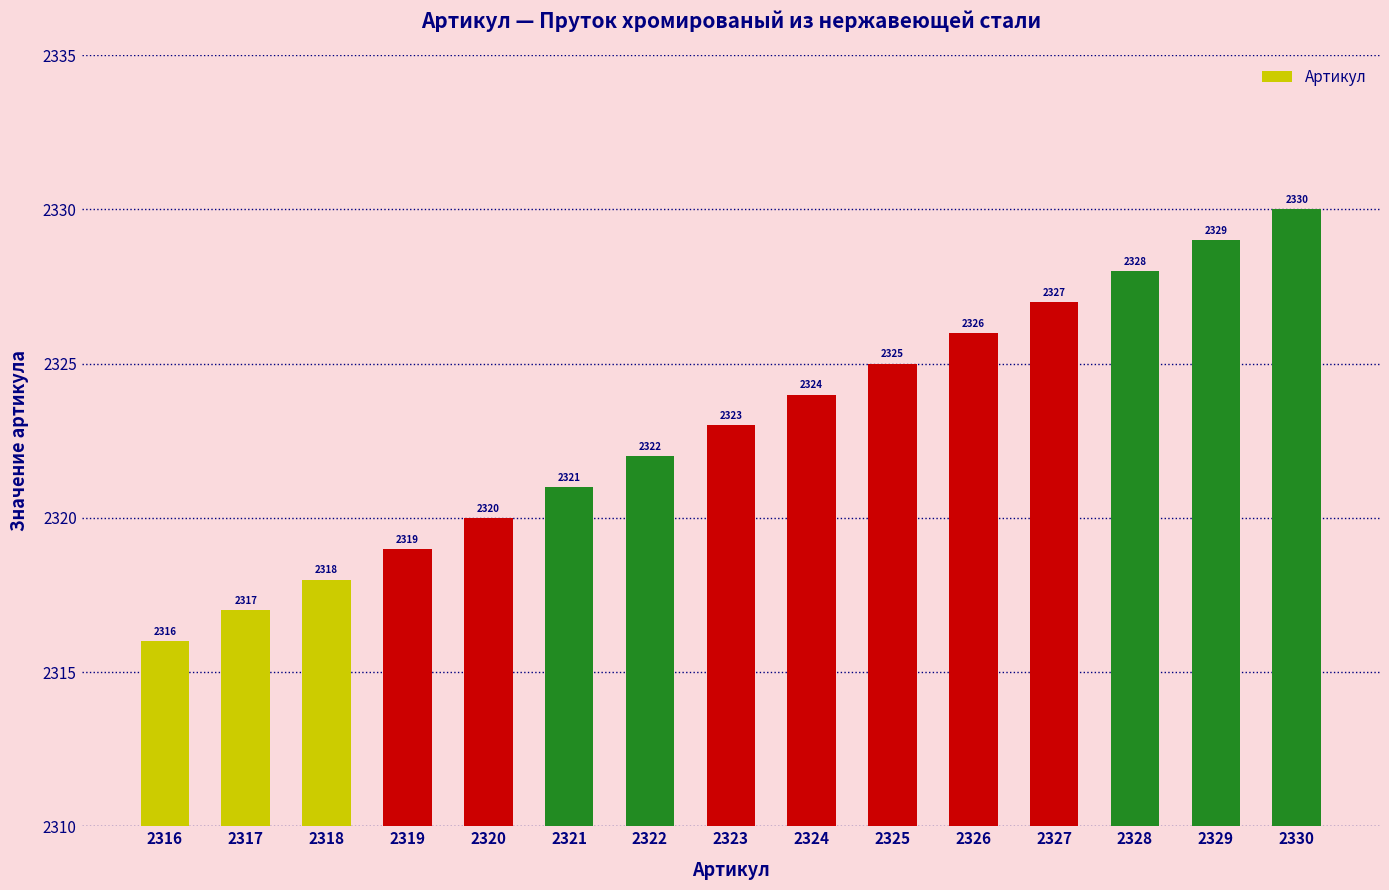

What is the value of the 9th bar from the left?

2324